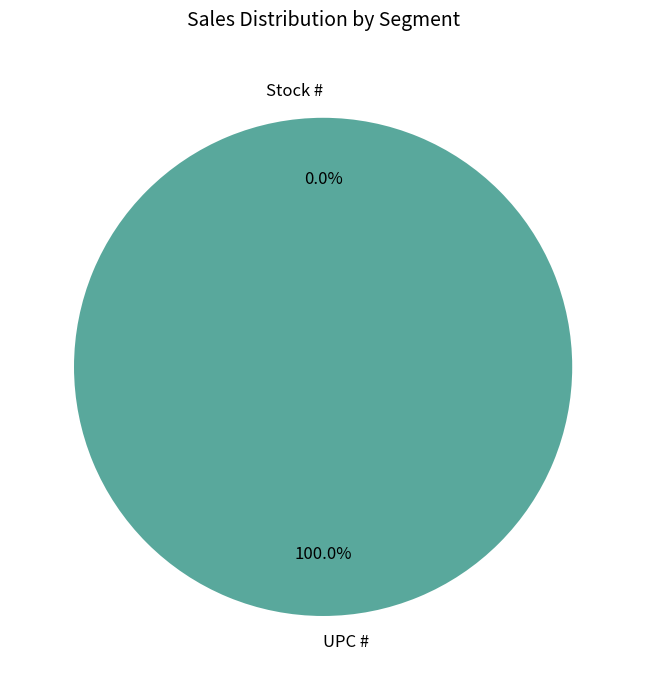

Which category has the biggest portion of the pie?

UPC #